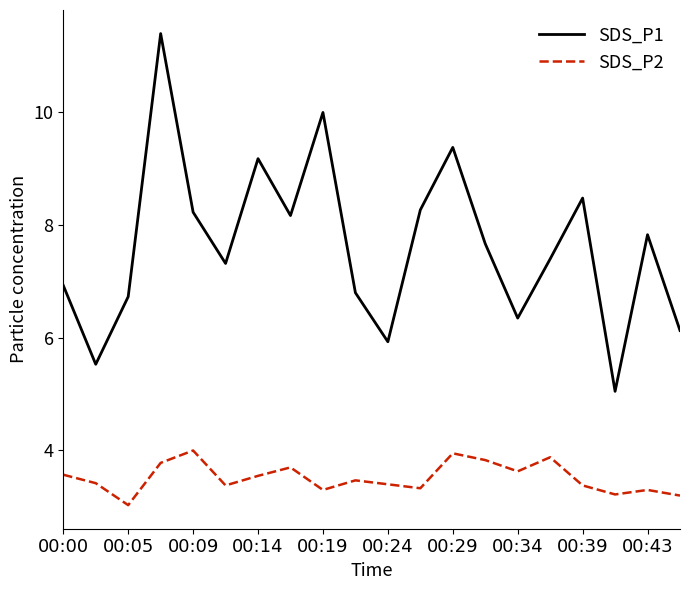

Which series has the largest total across all categories?

SDS_P1